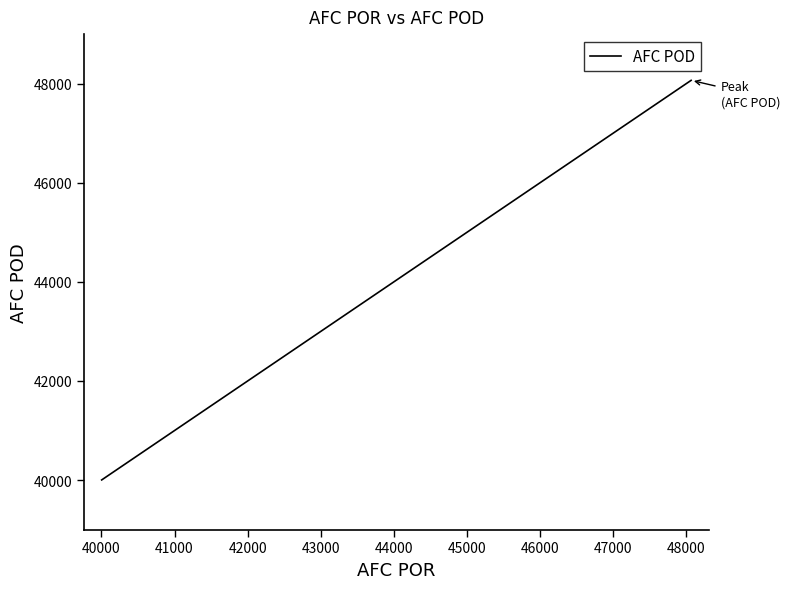

How many lines are shown in the chart?

1